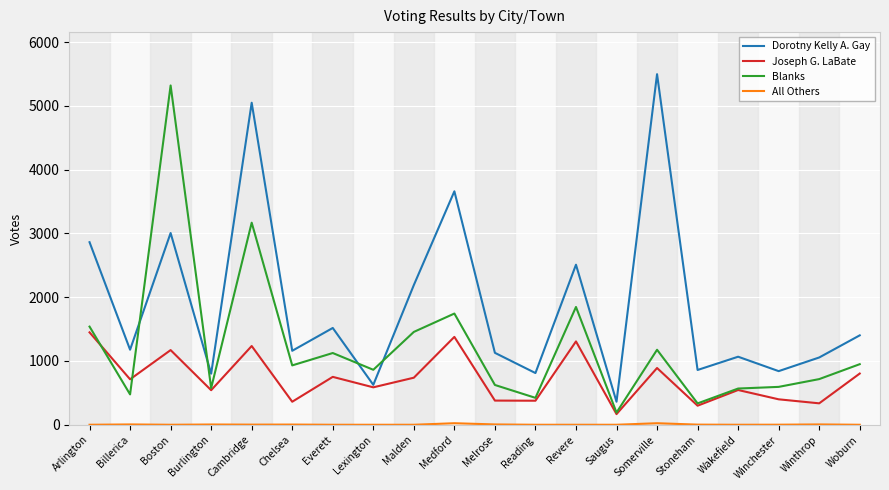

At how many categories does at least one series exceed 5095?

2